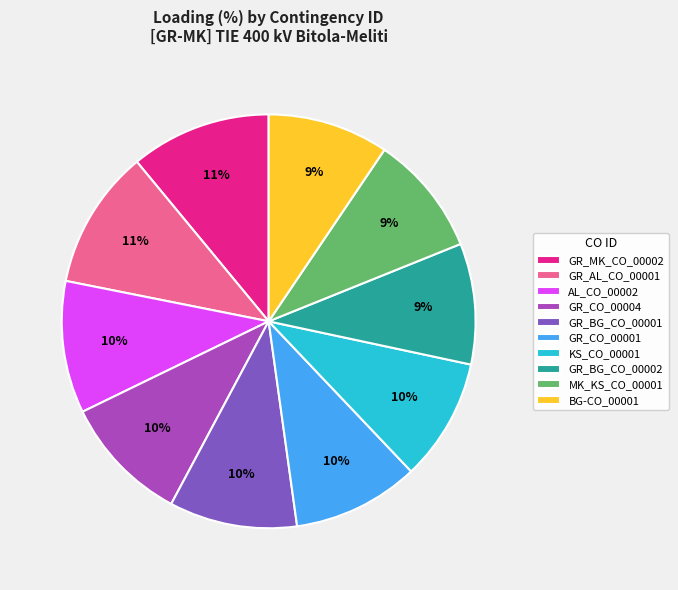

To the nearest percent, what is the average slice percentage?

10%